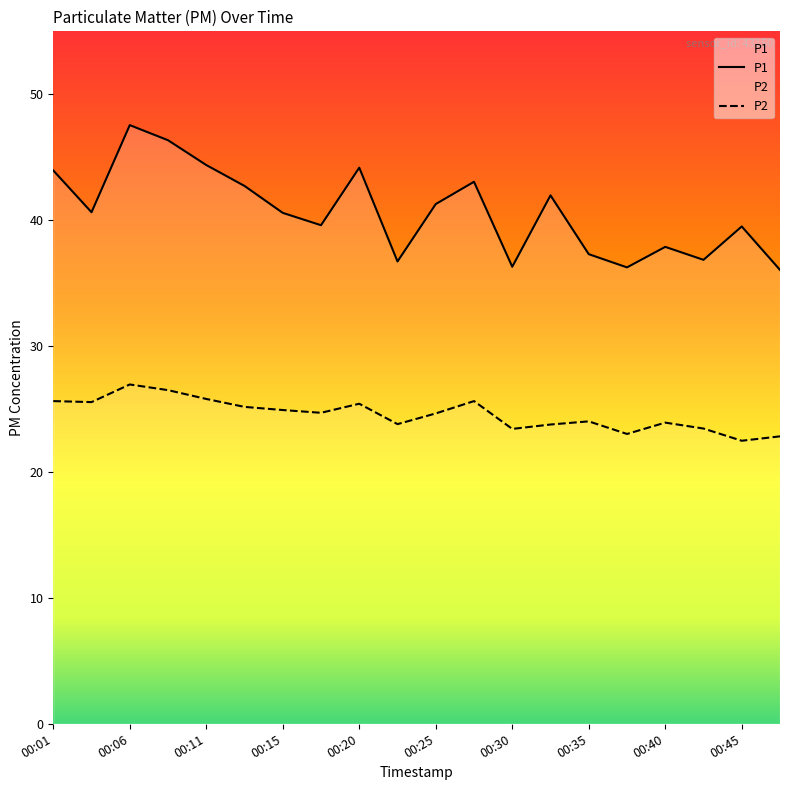

Is it true that P1 equals 71.6 at 00:11?

False